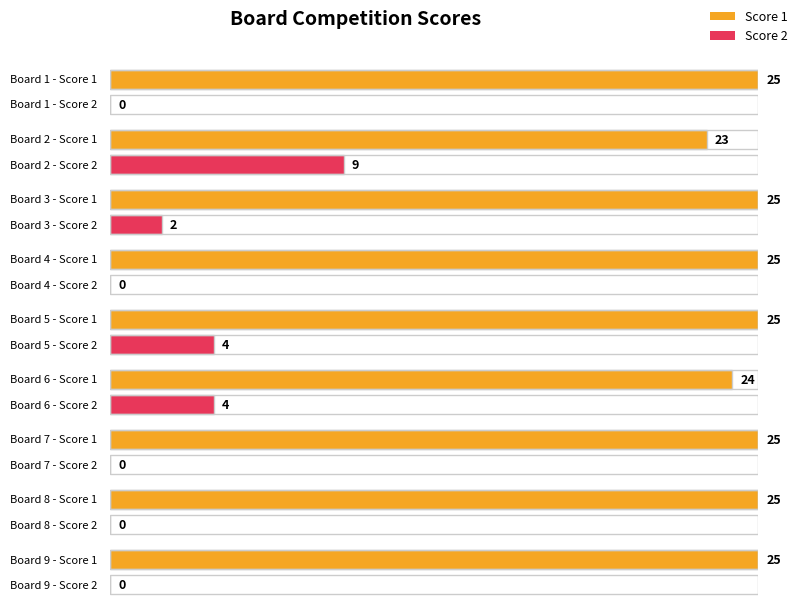

The value of Score 1 at 9 is 25. True or false?

True